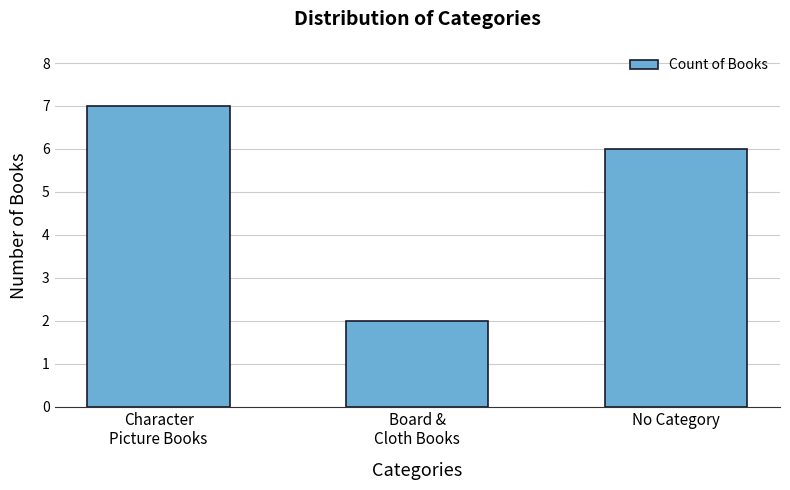

What position from the left is No Category?

3